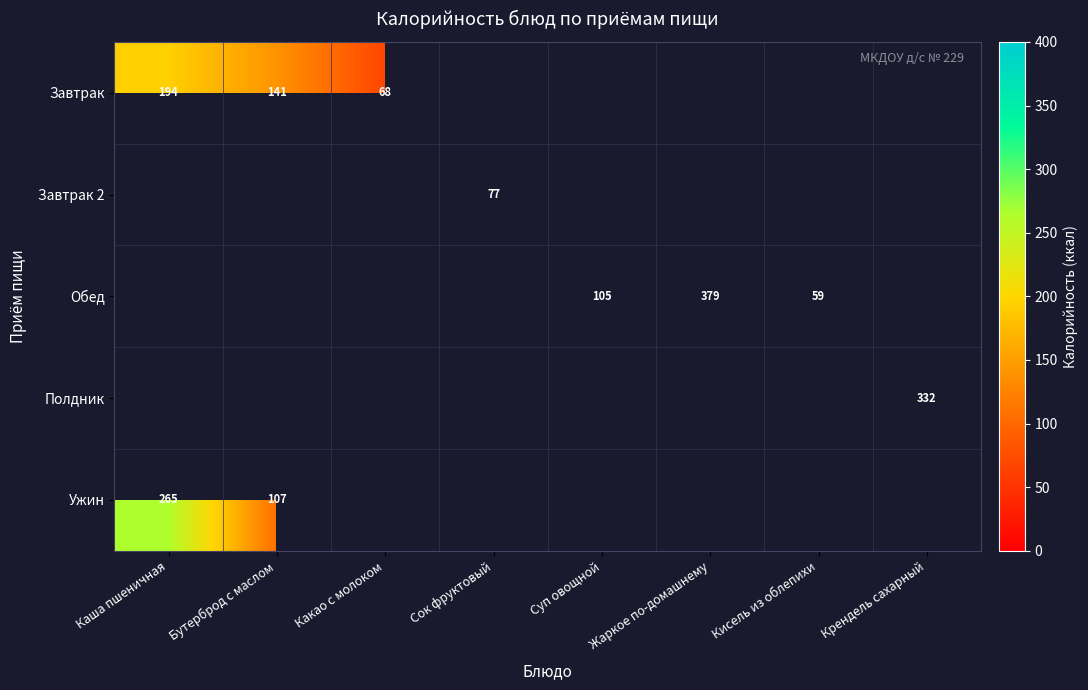

Which category has the highest value across all series?

Жаркое по-домашнему